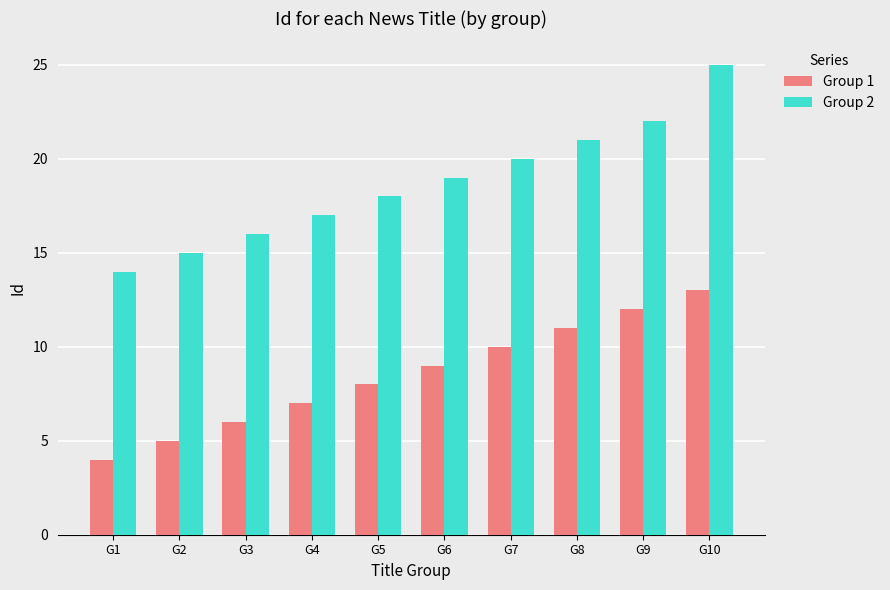

At which category is the sum across all series the highest?

G10